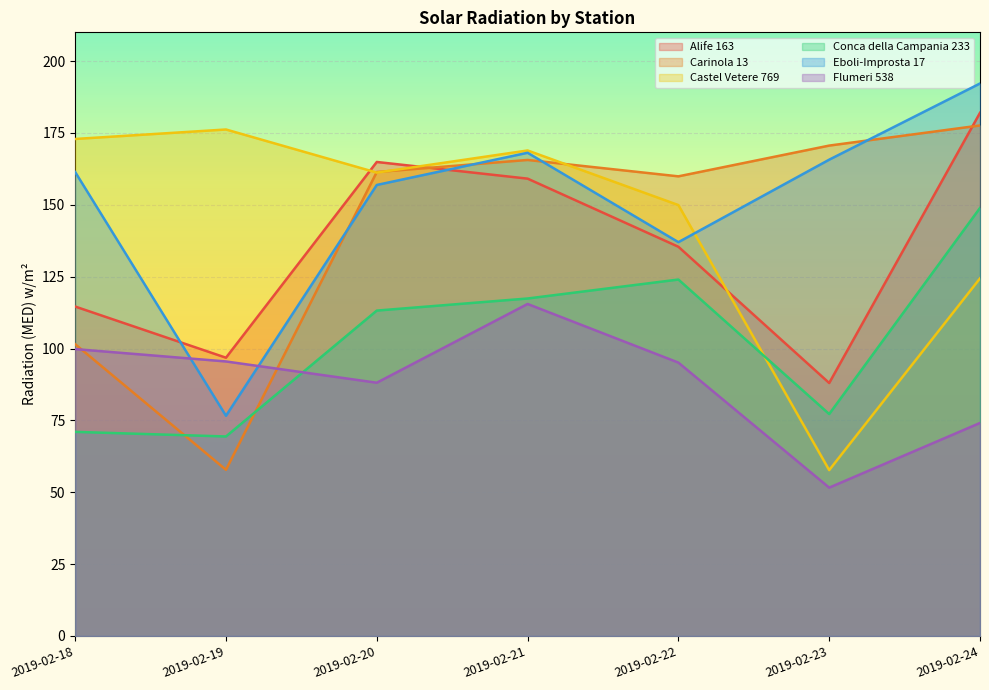

How many lines are shown in the chart?

6